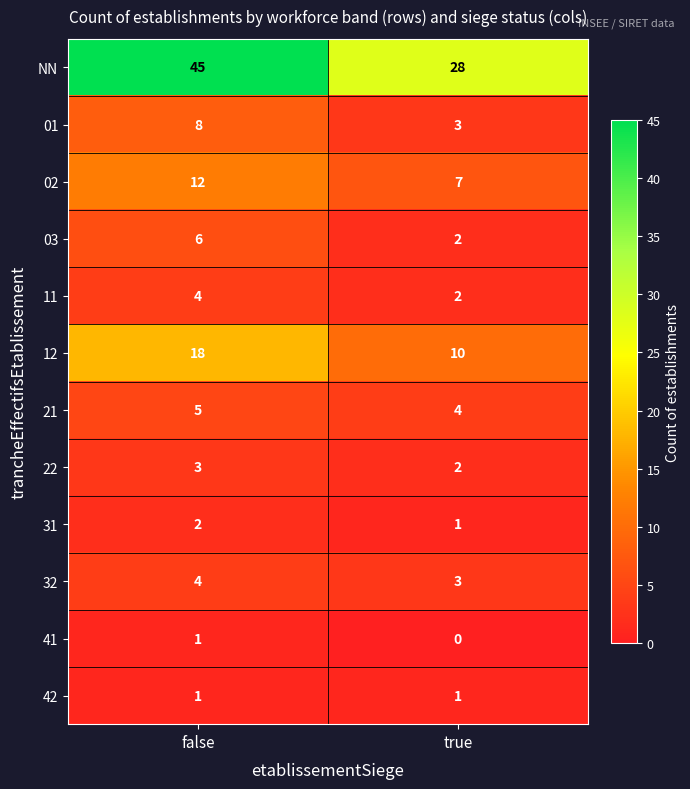

Reading right to left, transcribe all the data shown in this chart.

NN: 28	45
01: 3	8
02: 7	12
03: 2	6
11: 2	4
12: 10	18
21: 4	5
22: 2	3
31: 1	2
32: 3	4
41: 0	1
42: 1	1